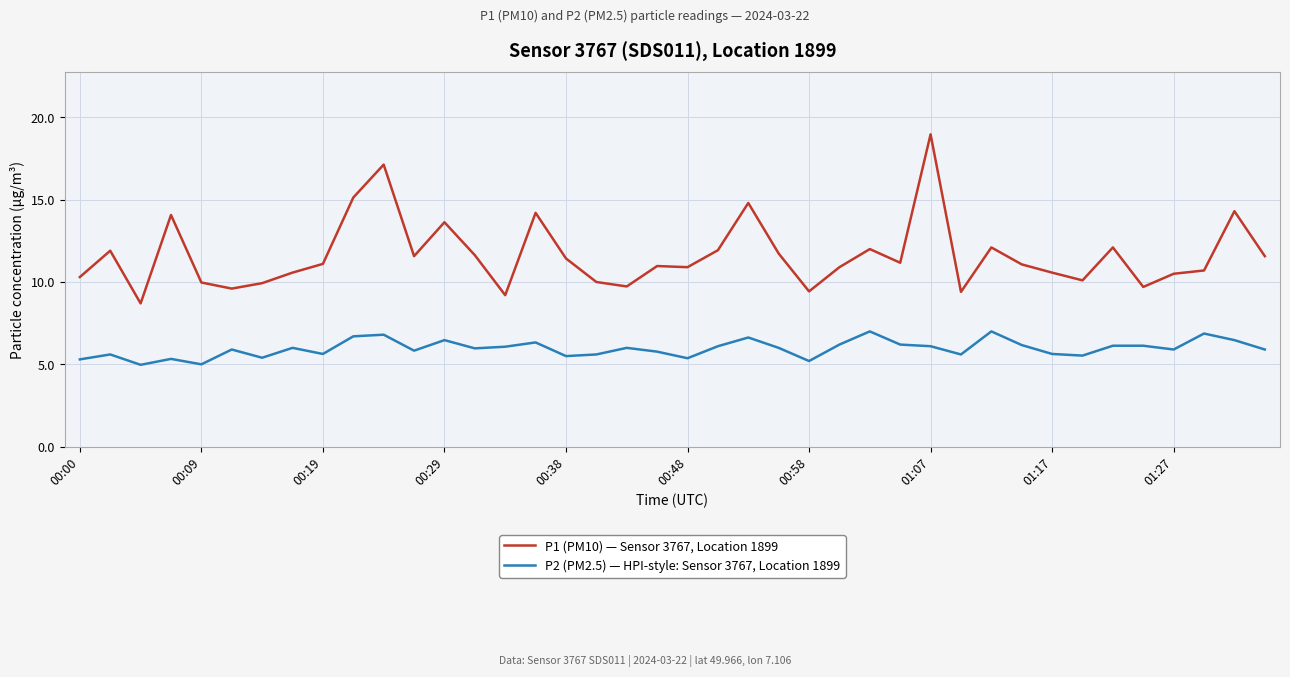

What is the smallest value displayed?

5.0